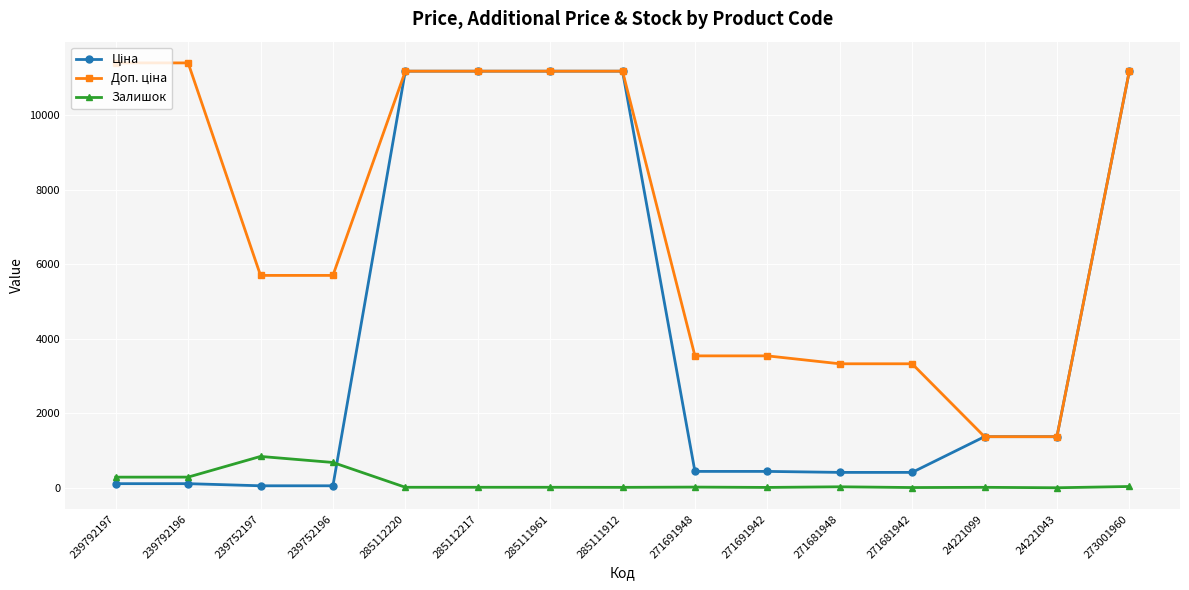

What is the label of the 8th point from the left?

285111912